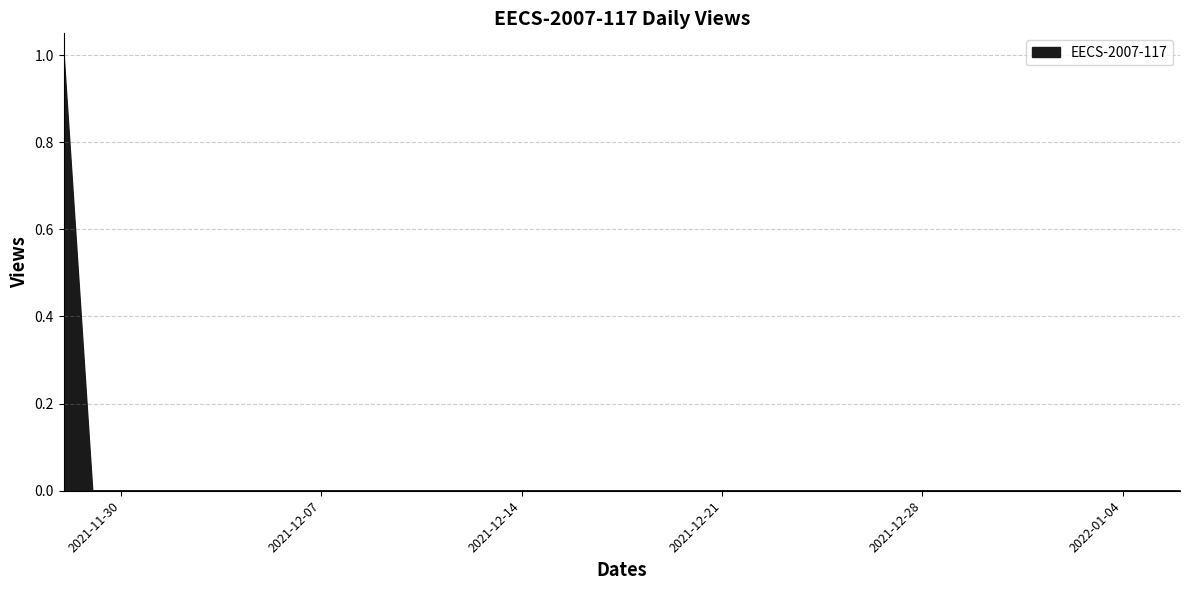

Rank the categories by value from highest to lowest.

2021-11-28, 2021-11-29, 2021-11-30, 2021-12-01, 2021-12-02, 2021-12-03, 2021-12-04, 2021-12-05, 2021-12-06, 2021-12-07, 2021-12-08, 2021-12-09, 2021-12-10, 2021-12-11, 2021-12-12, 2021-12-13, 2021-12-14, 2021-12-15, 2021-12-16, 2021-12-17, 2021-12-18, 2021-12-19, 2021-12-20, 2021-12-21, 2021-12-22, 2021-12-23, 2021-12-24, 2021-12-25, 2021-12-26, 2021-12-27, 2021-12-28, 2021-12-29, 2021-12-30, 2021-12-31, 2022-01-01, 2022-01-02, 2022-01-03, 2022-01-04, 2022-01-05, 2022-01-06